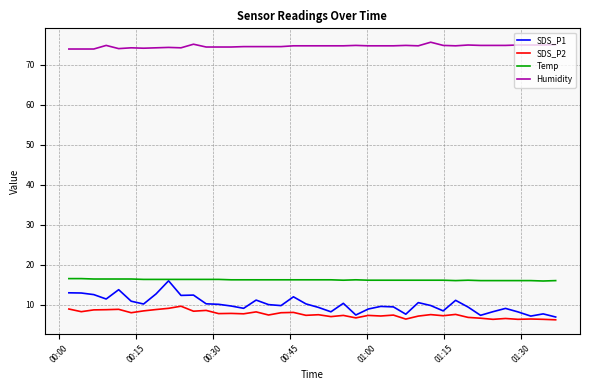

What is the maximum value for Humidity?

75.6